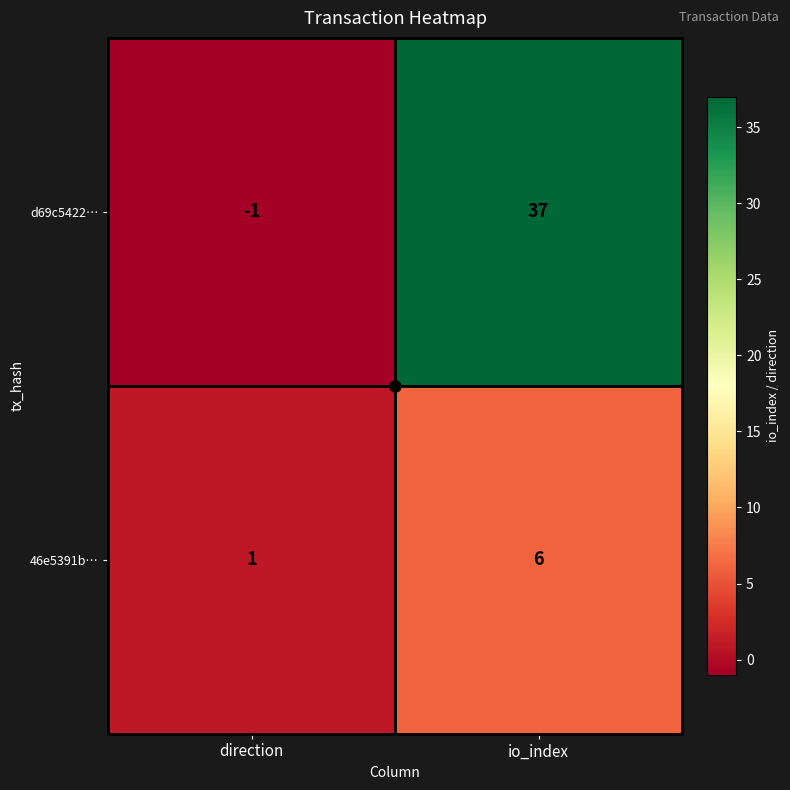

What is the difference between the 46e5391b… values at io_index and direction?

5